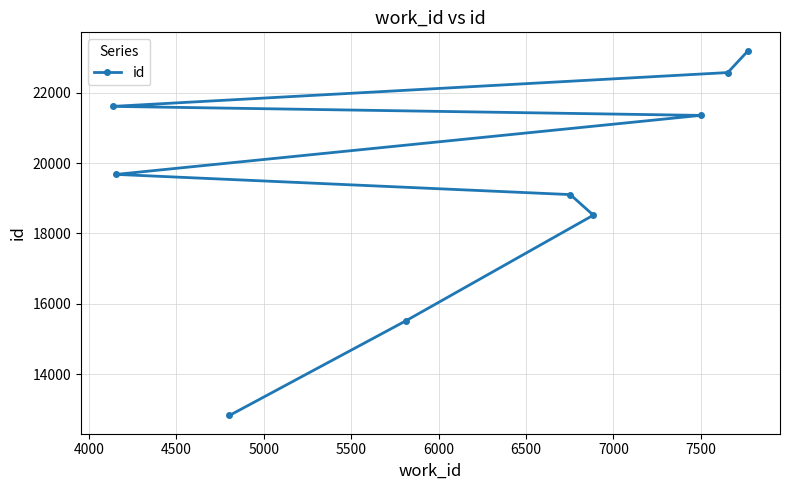

True or false: there are more than 2 points higher than both neighbors.

False